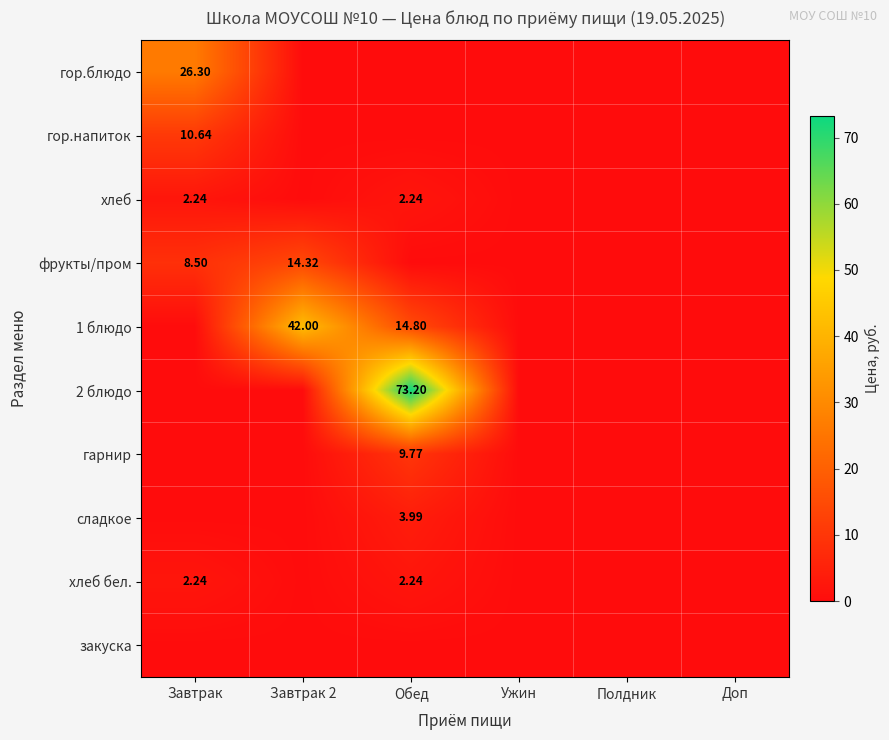

Where is закуска nearest to the value 0?

Завтрак